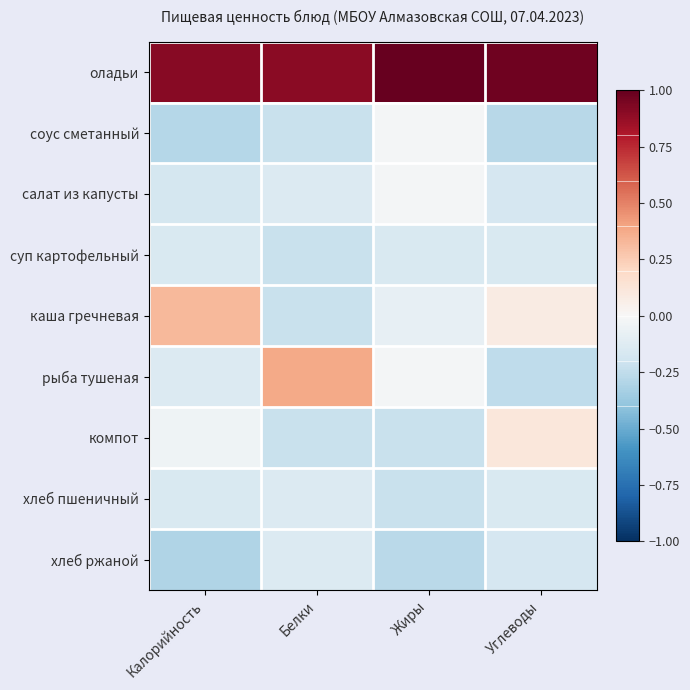

What is the difference between the highest and lowest values at Белки?

1.1